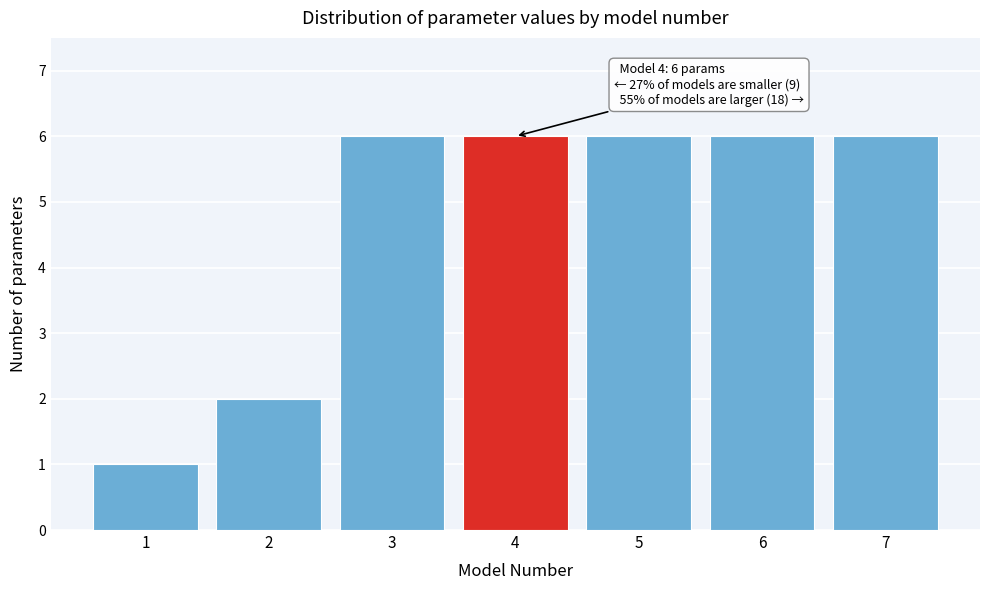

Reading right to left, extract all data points from this chart.

6	6	6	6	6	2	1